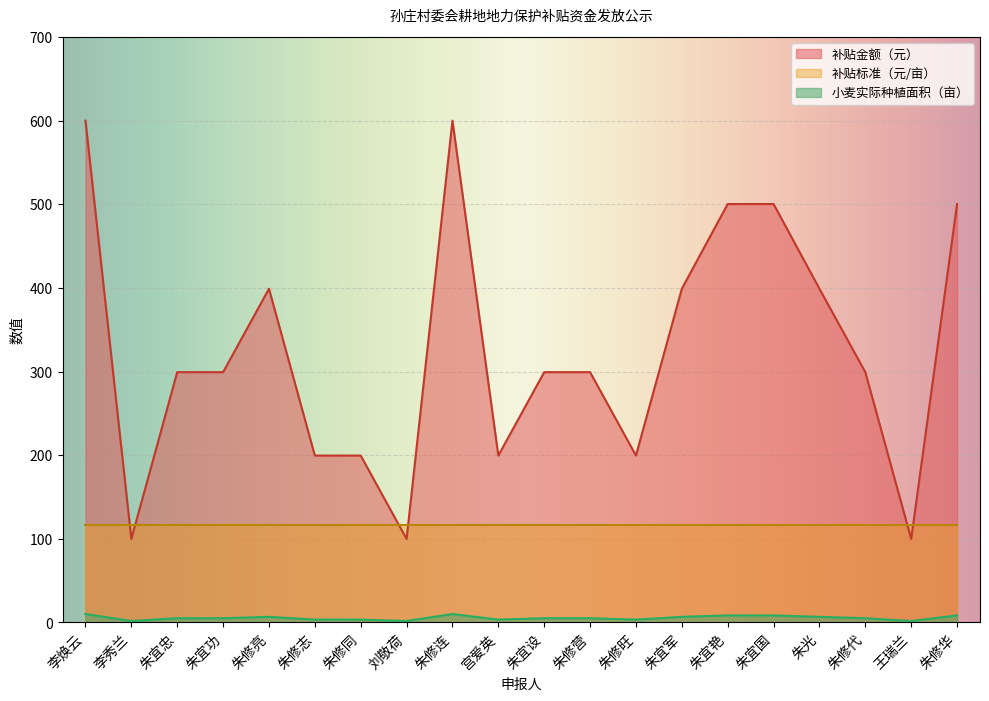

What is the sum of all 小麦实际种植面积（亩） values?

108.2